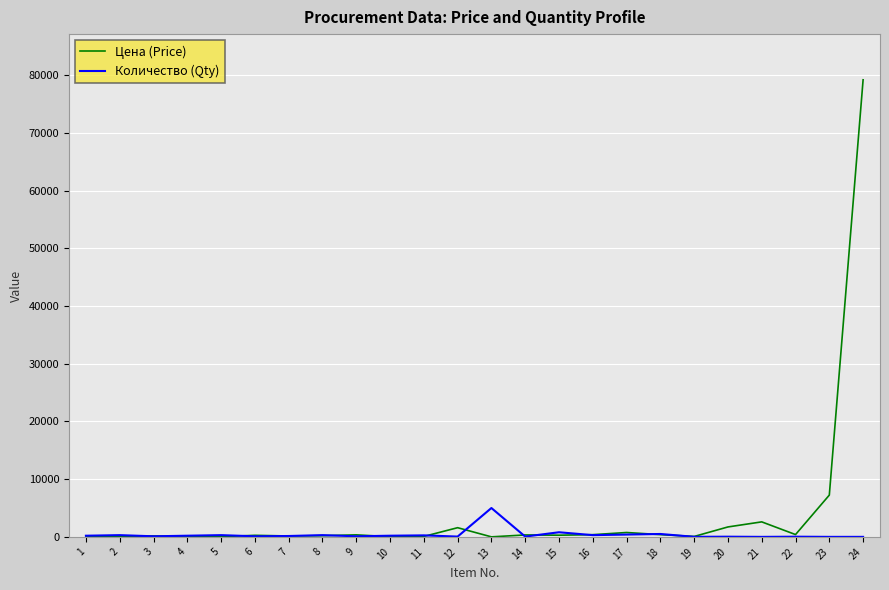

Which series has the largest range (max minus min)?

Цена (Price)